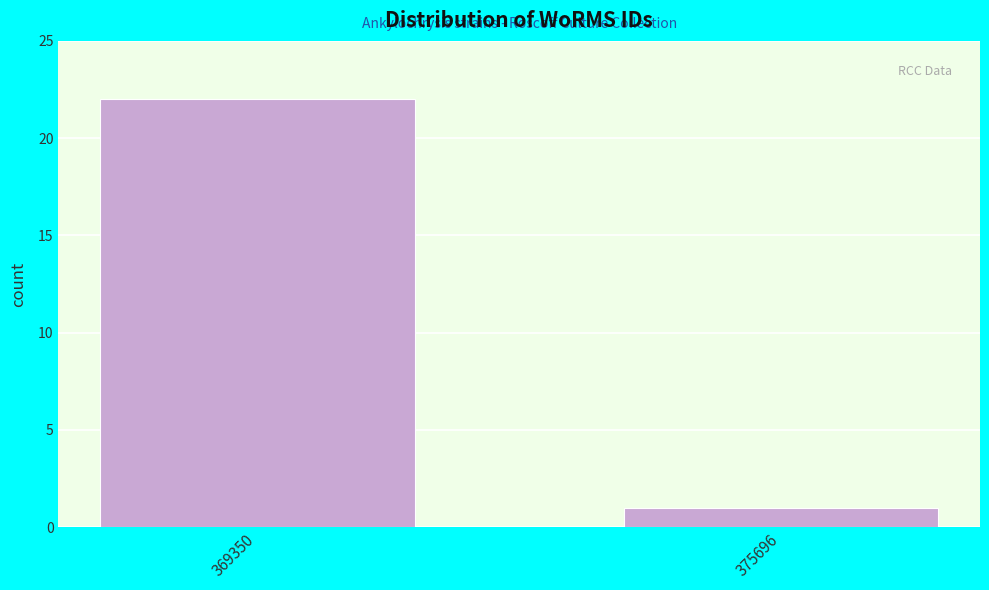

Reading left to right, what are all the values shown in this chart?

369350=22	375696=1